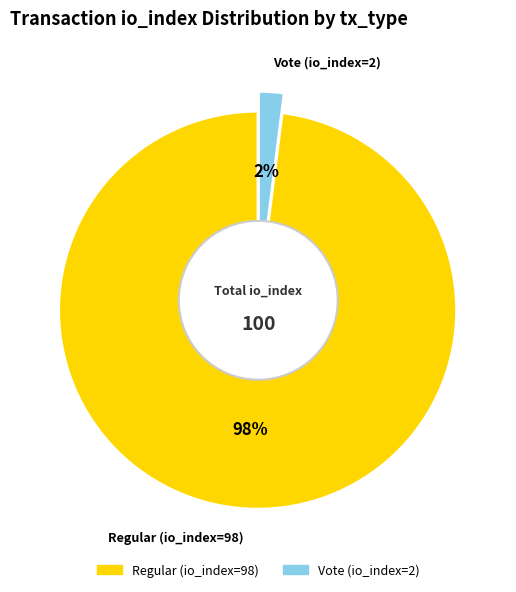

To the nearest percent, what is the average slice percentage?

50%